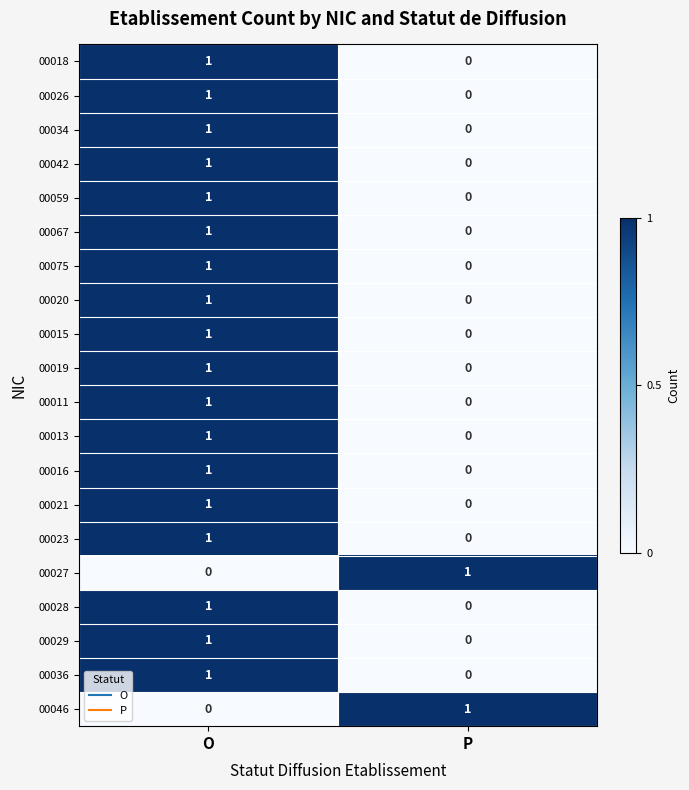

List the labels in order of 00023 value, largest first.

O, P